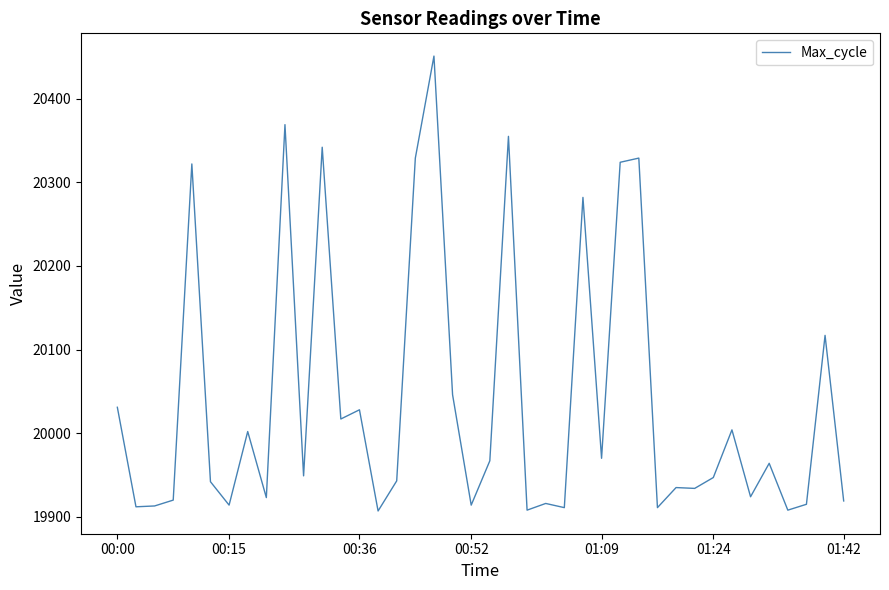

What is the difference between the maximum and minimum values?

544